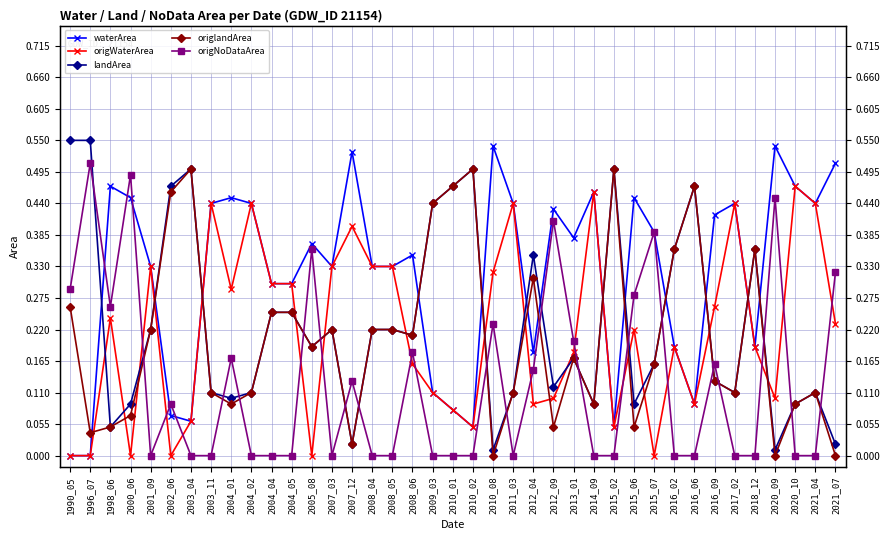

Does the chart have visible grid lines?

Yes